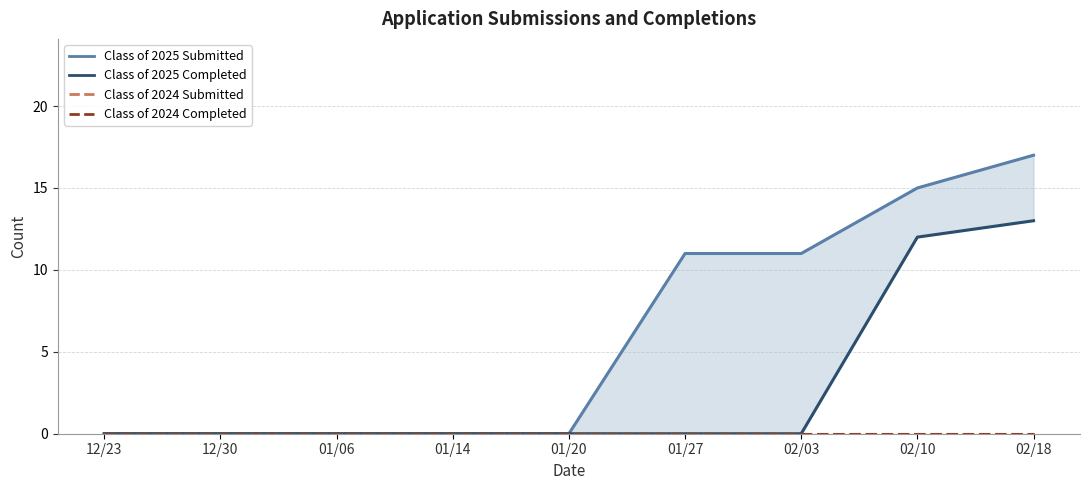

How many values in Class of 2025 Submitted are above zero?

4